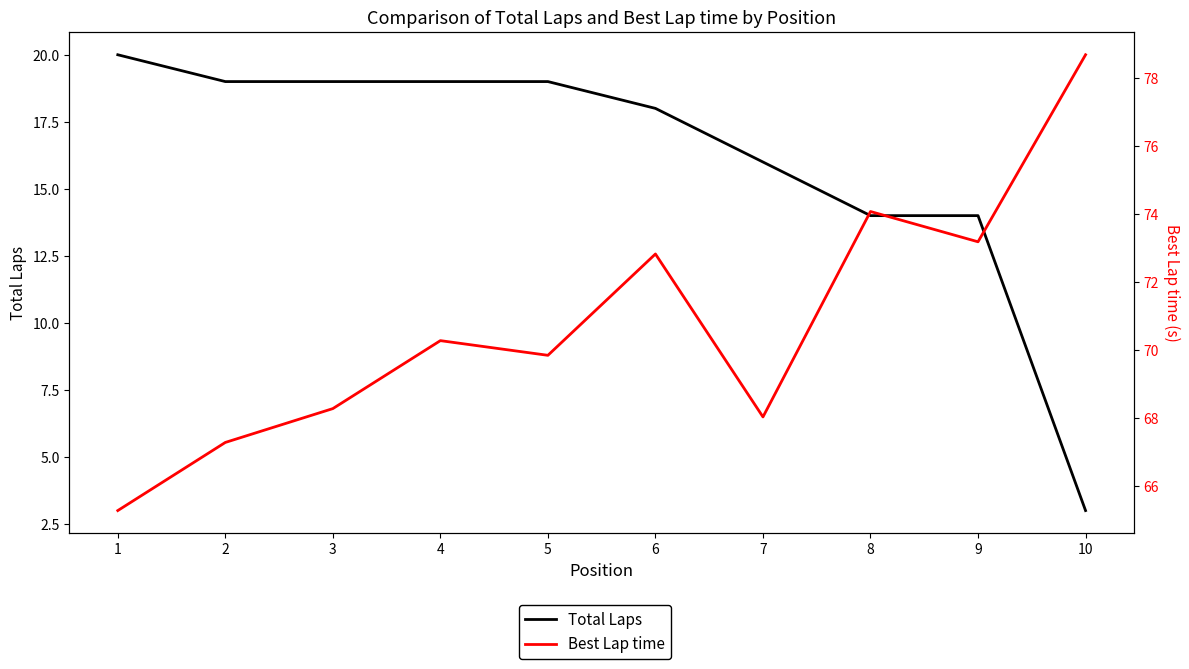

Reading right to left, transcribe all the data shown in this chart.

Total Laps: 10=3.0	9=14.0	8=14.0	7=16.0	6=18.0	5=19.0	4=19.0	3=19.0	2=19.0	1=20.0
Best Lap time: 10=78.7	9=73.2	8=74.1	7=68.0	6=72.8	5=69.8	4=70.3	3=68.3	2=67.3	1=65.3